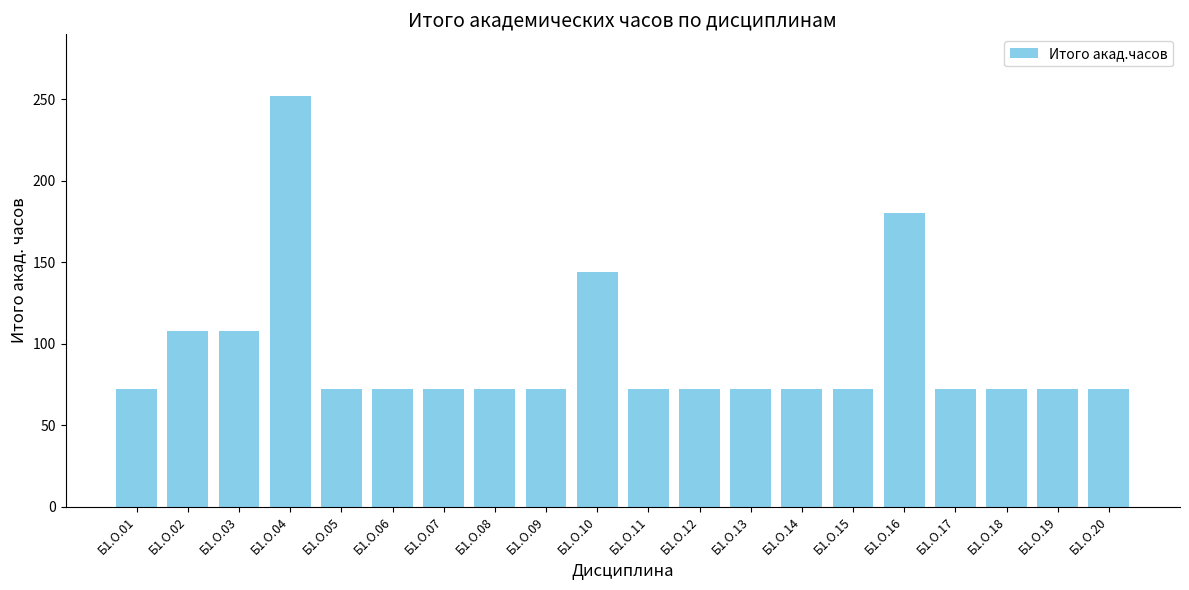

What is the difference between the values at Б1.О.02 and Б1.О.15?

36